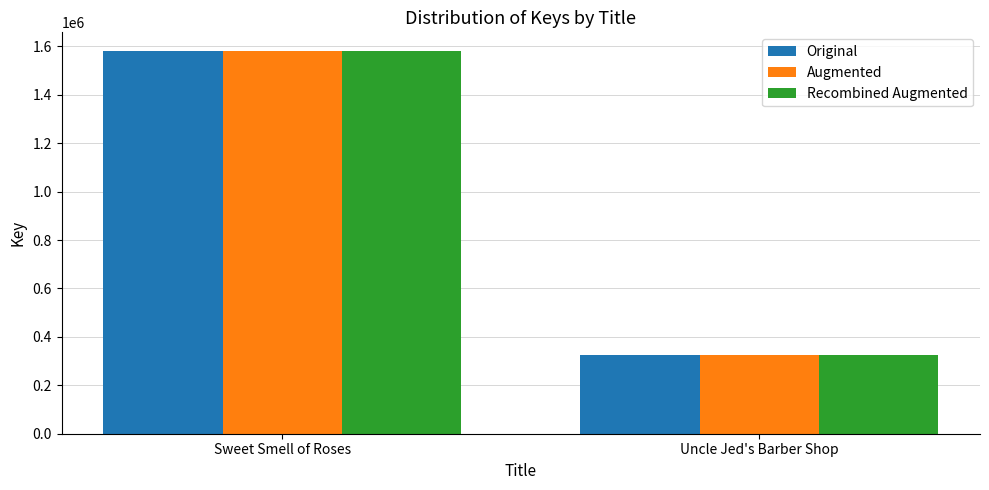

Which category has the highest value in the Original series?

Sweet Smell of Roses